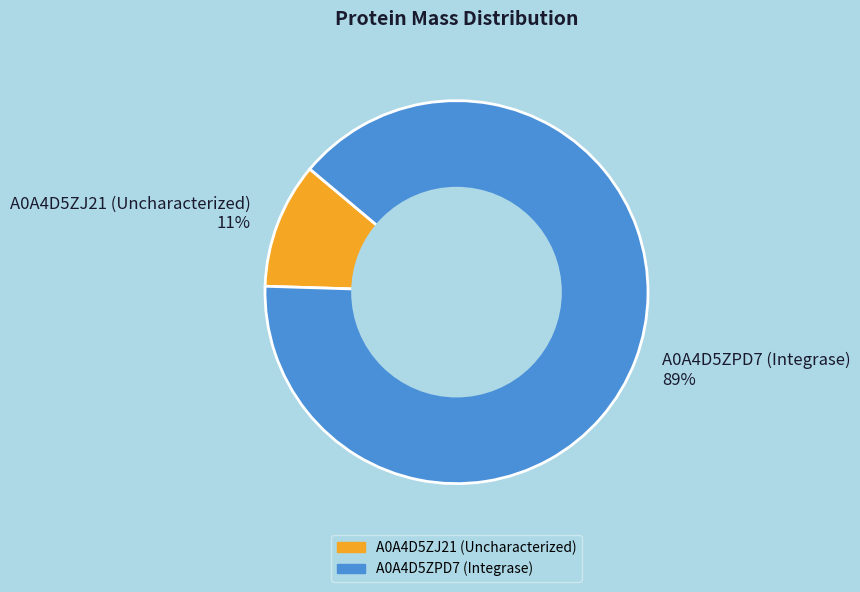

Is A0A4D5ZJ21 (Uncharacterized) the majority of the pie?

No